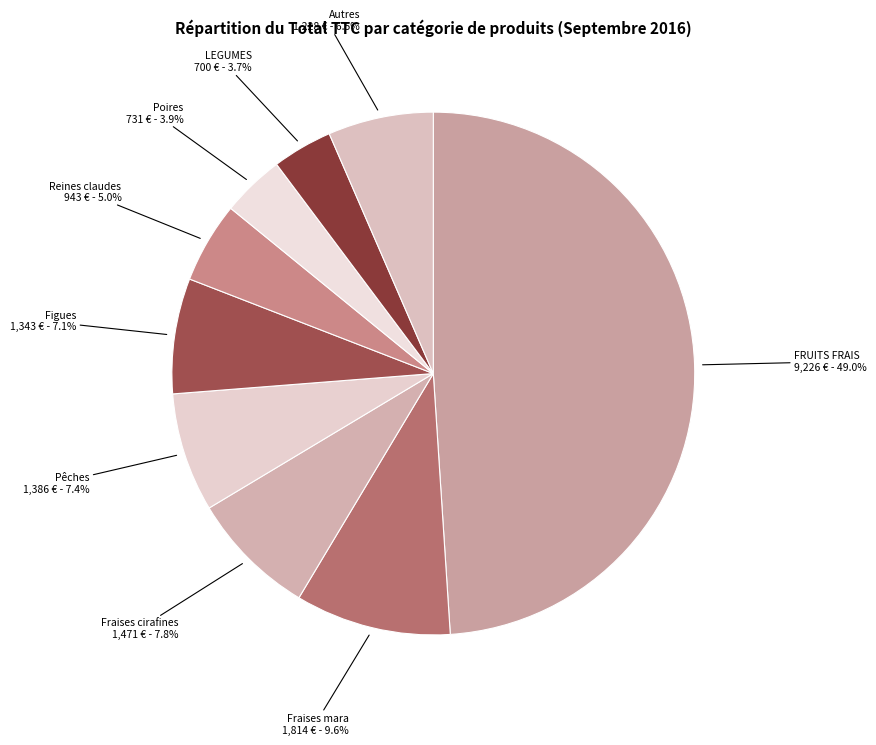

Is there a majority slice in this chart?

No